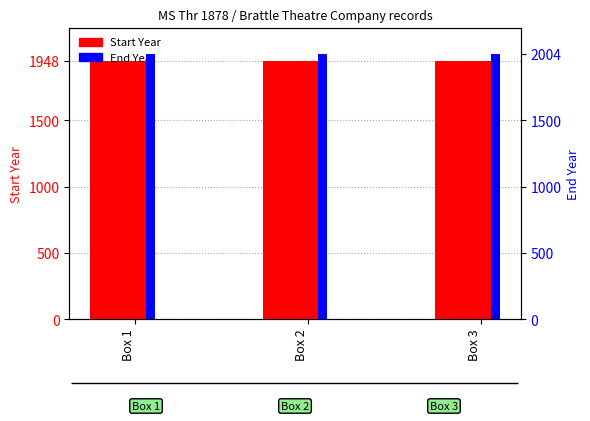

How many categories are shown in the chart?

3